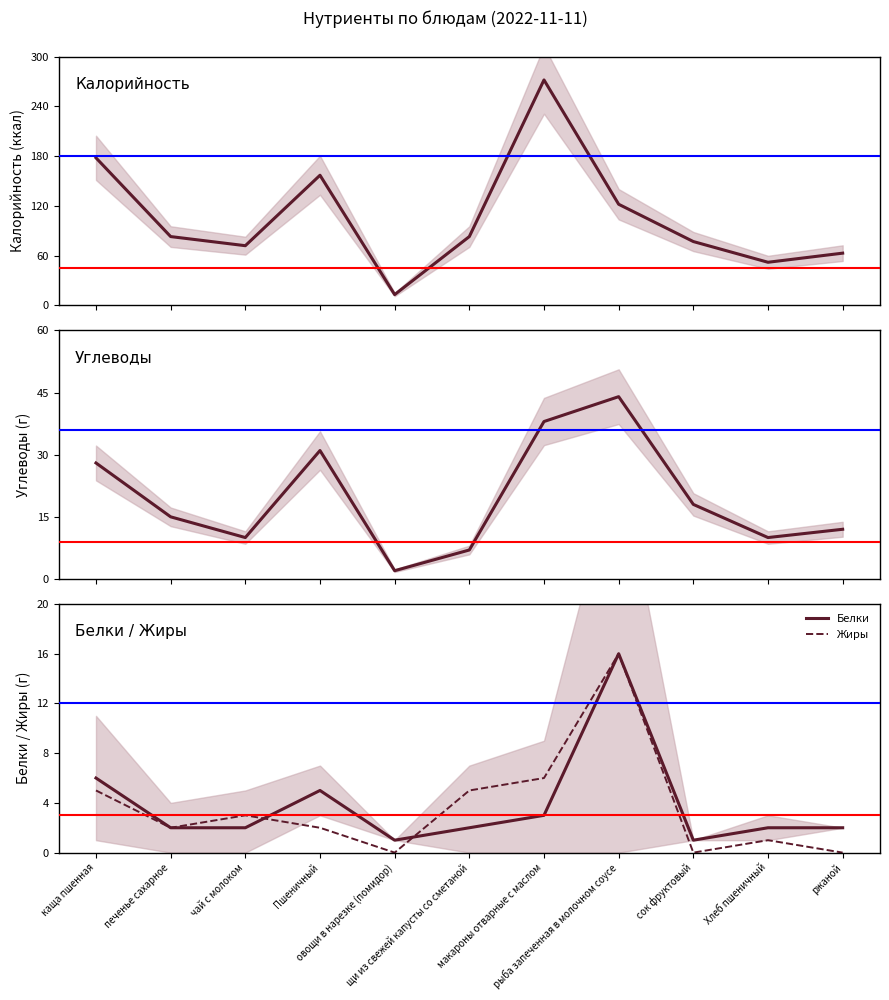

What is the average value of the Жиры series?

4